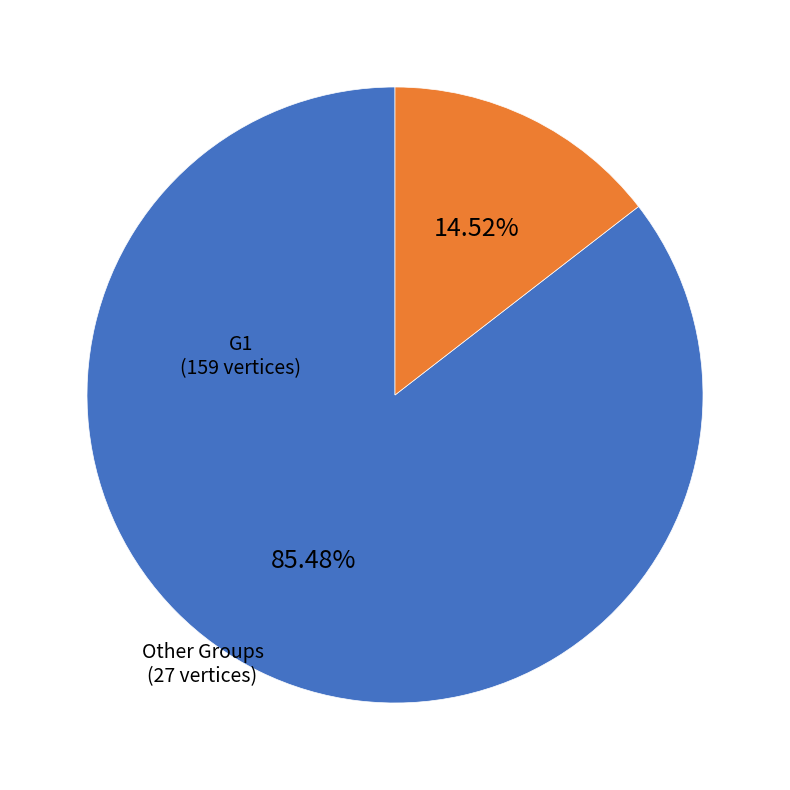

Does Other Groups account for over 50% of the chart?

No